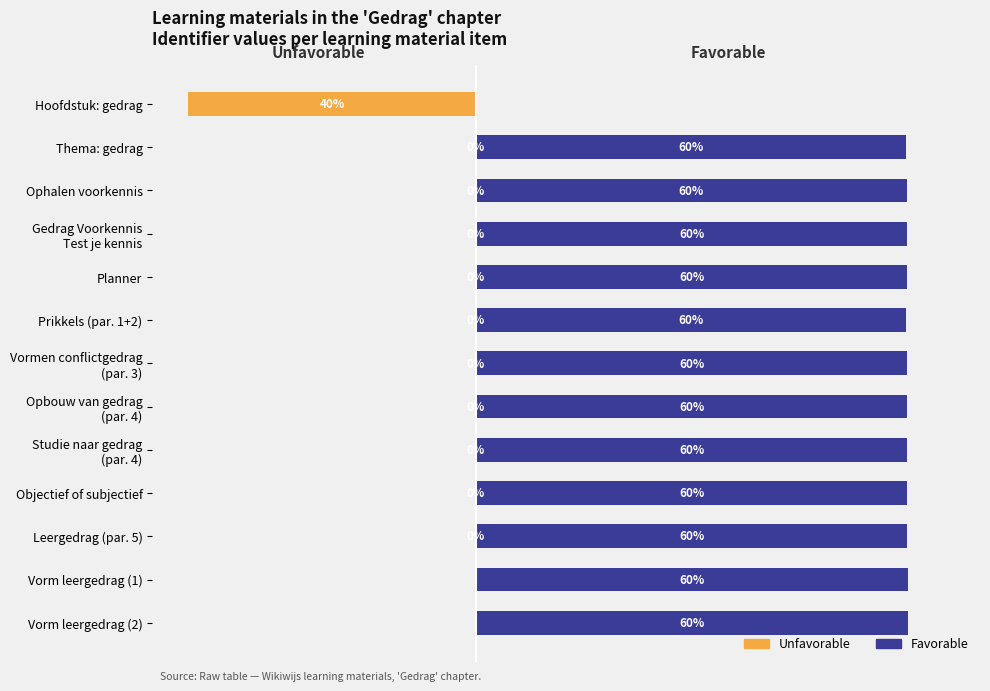

How many groups of bars are there?

13